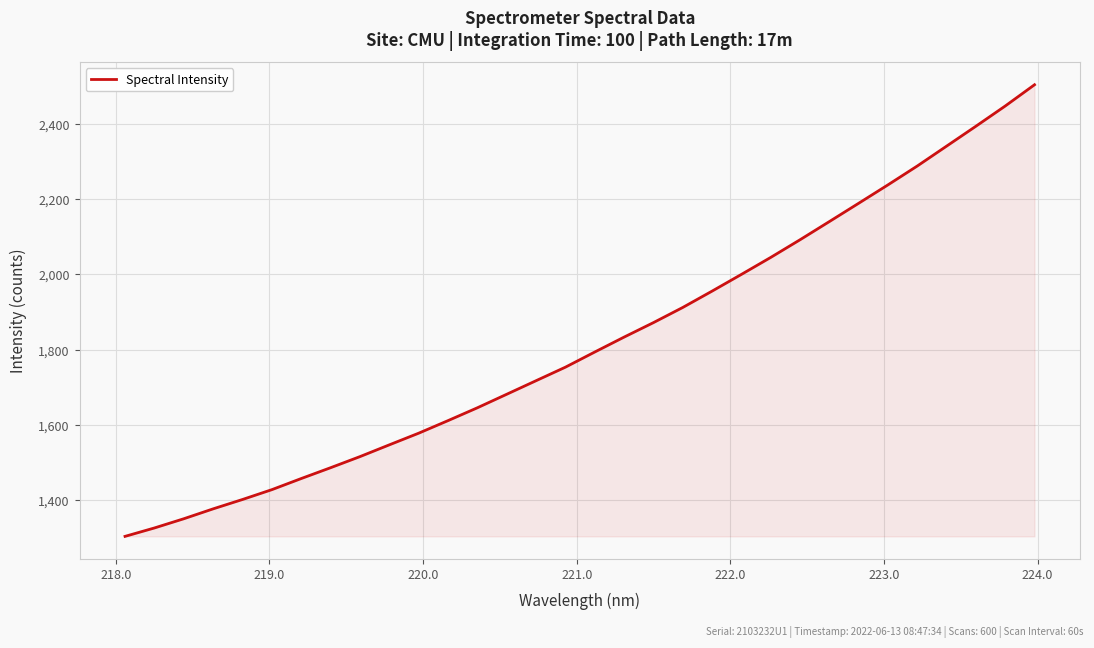

What is the difference between the second highest and second lowest values?

1122.6